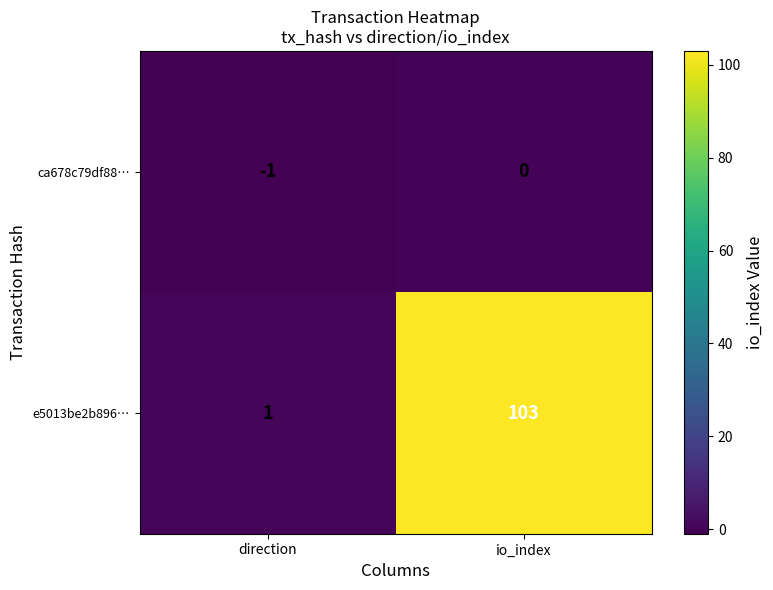

At io_index, list the series in order from largest to smallest.

e5013be2b896…, ca678c79df88…